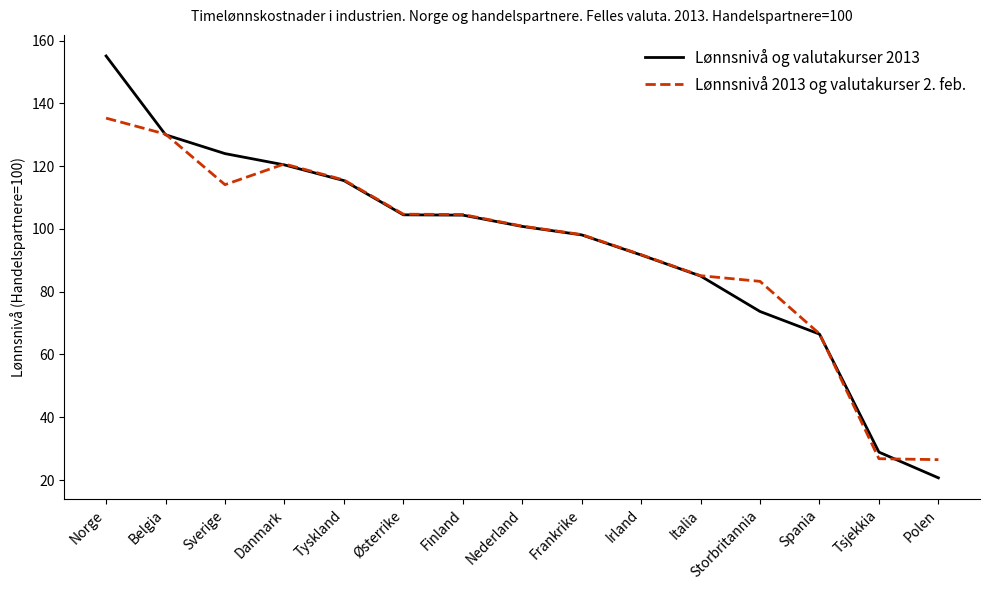

What is the total value across all series at Storbritannia?

157.0